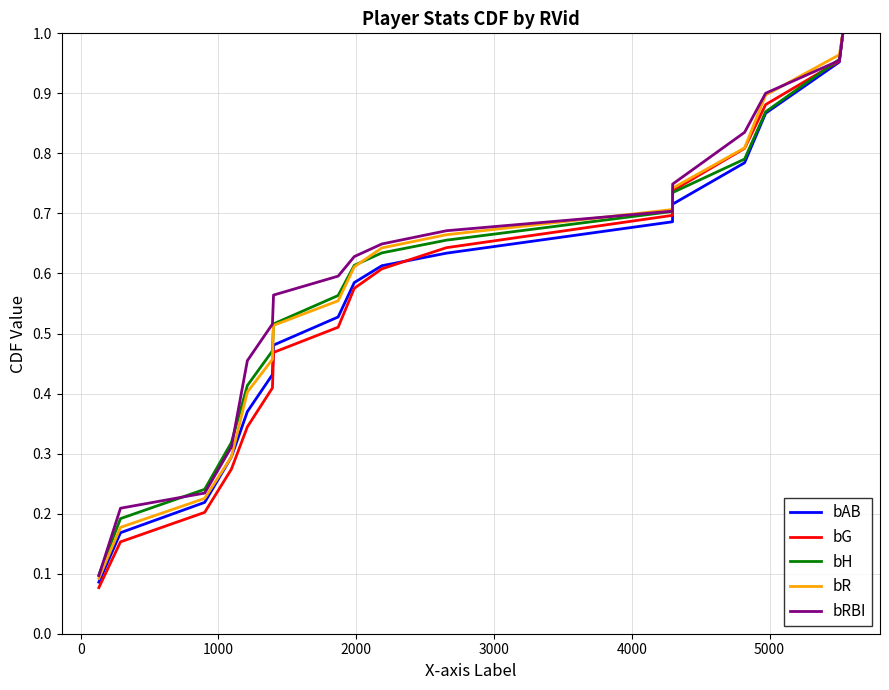

Which series has the largest range (max minus min)?

bG